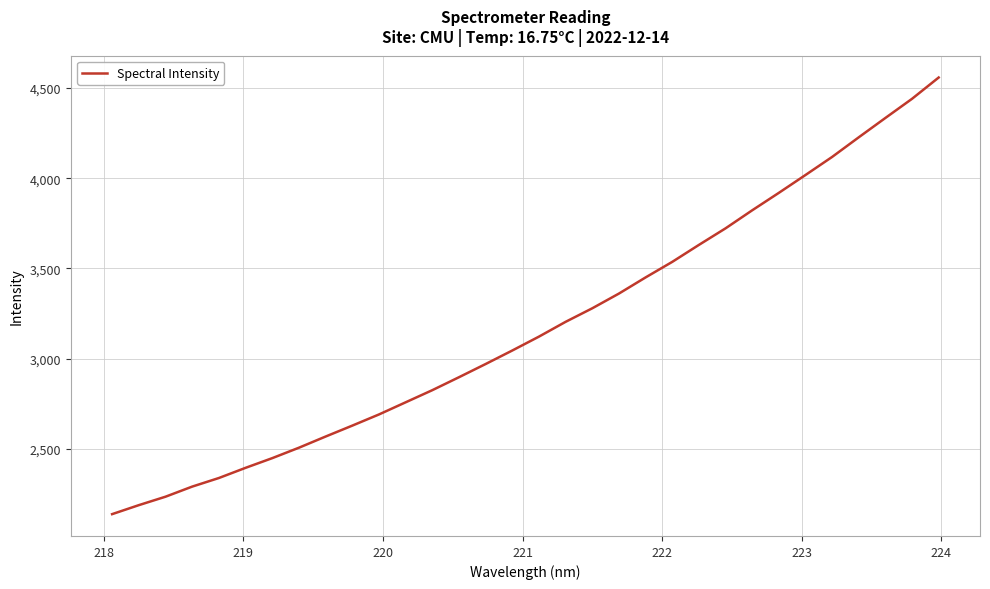

What is the greatest value displayed?

4557.3